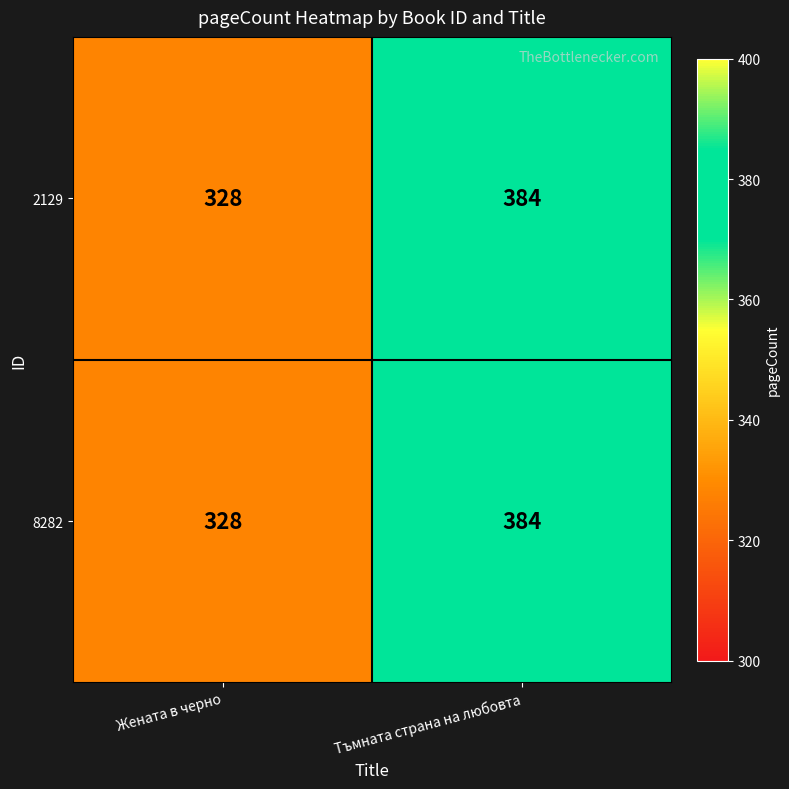

What is the average value of the 8282 series?

356